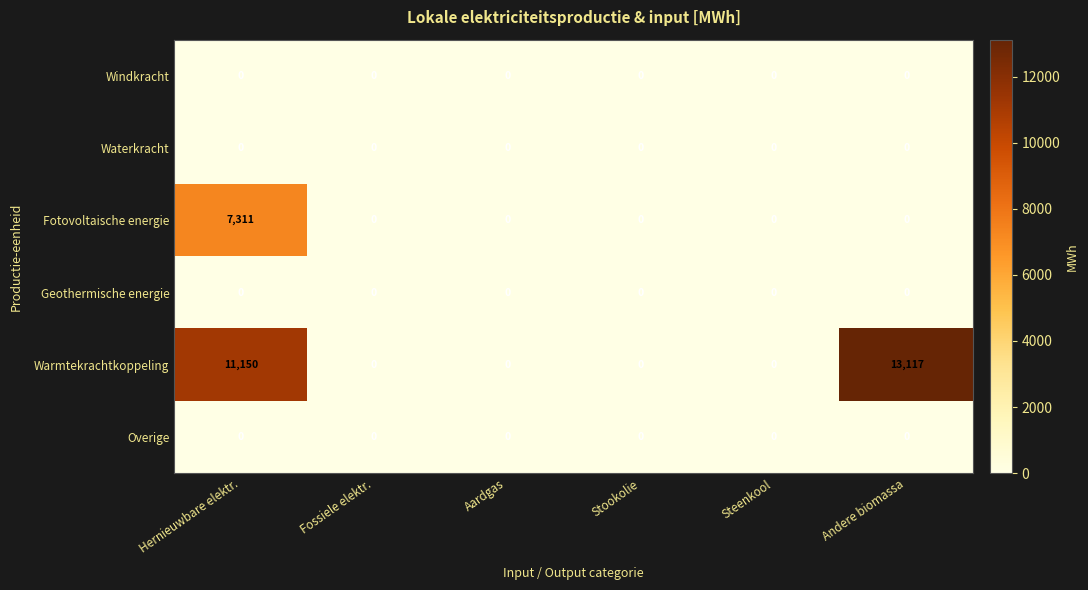

Is it true that Warmtekrachtkoppeling equals 0 at Stookolie?

True